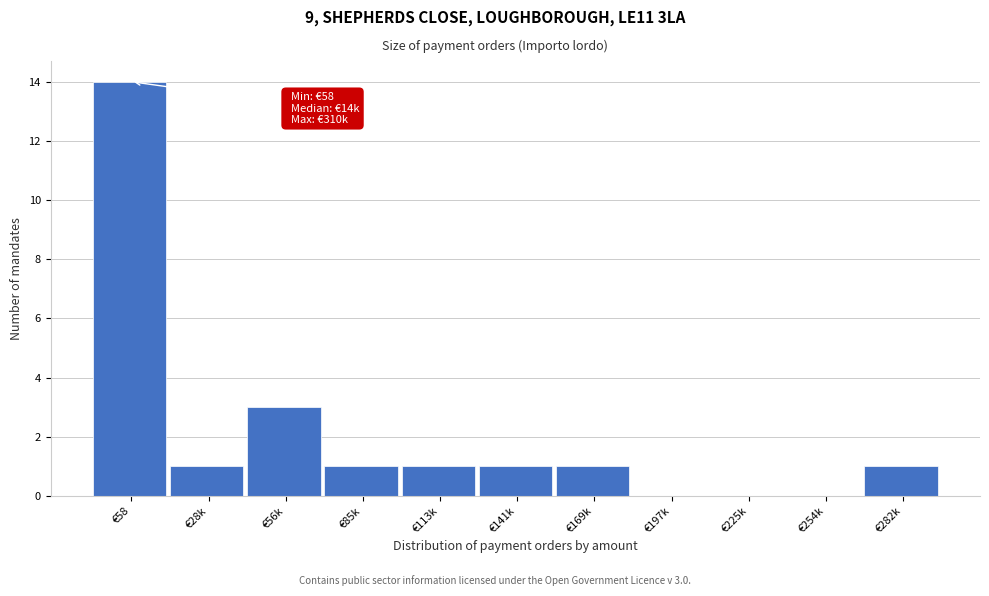

Reading left to right, transcribe all the data shown in this chart.

€58=14	€28k=1	€56k=3	€85k=1	€113k=1	€141k=1	€169k=1	€197k=0	€225k=0	€254k=0	€282k=1